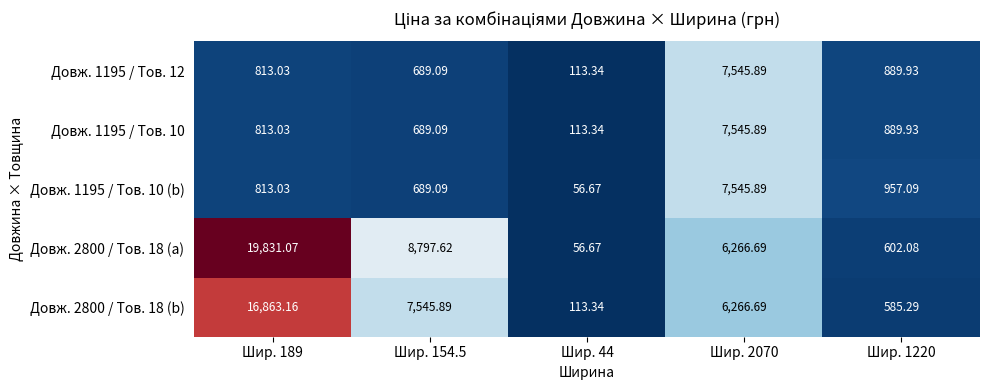

Is the value of Довж. 1195 / Тов. 10 at Шир. 189 greater than the value of Довж. 1195 / Тов. 10 (b) at Шир. 2070?

No